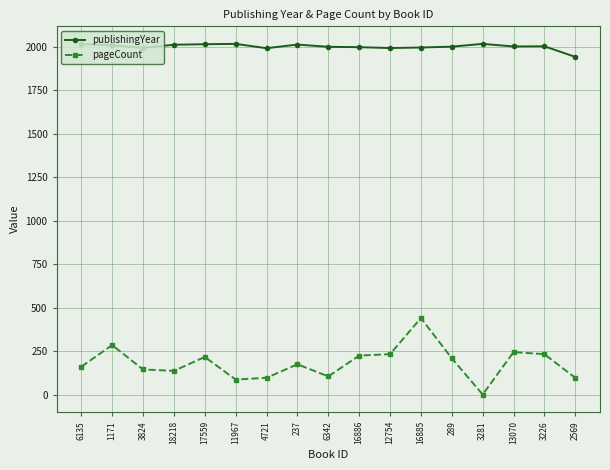

What is the label of the 16th point from the left?

3226